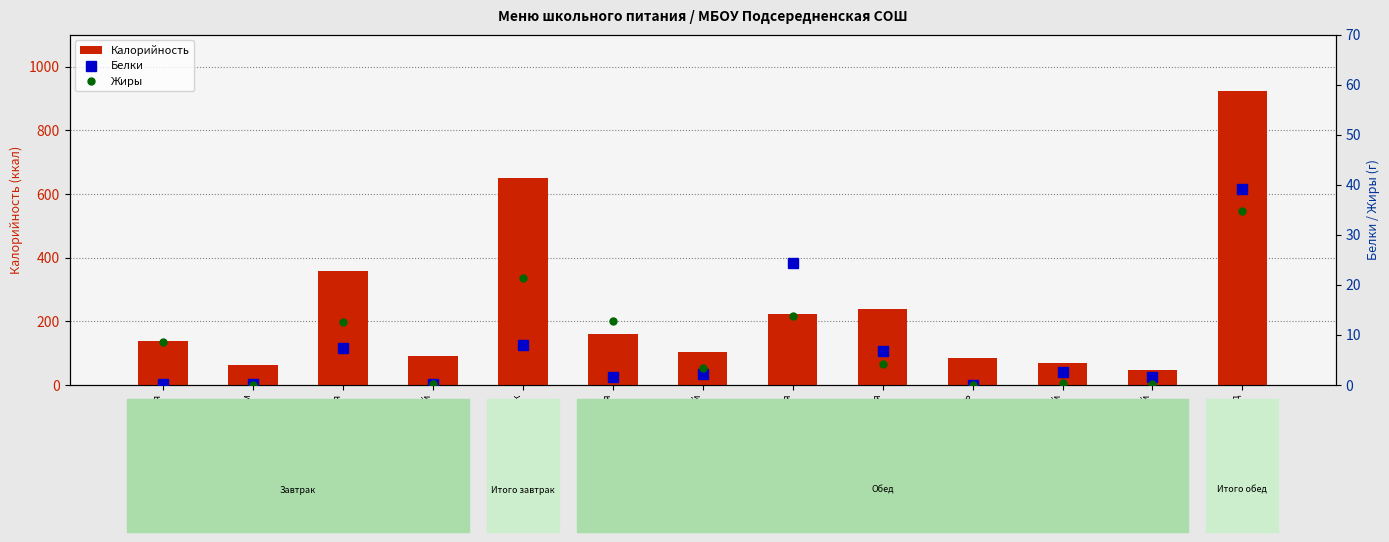

What is the minimum value for Калорийность?

46.9